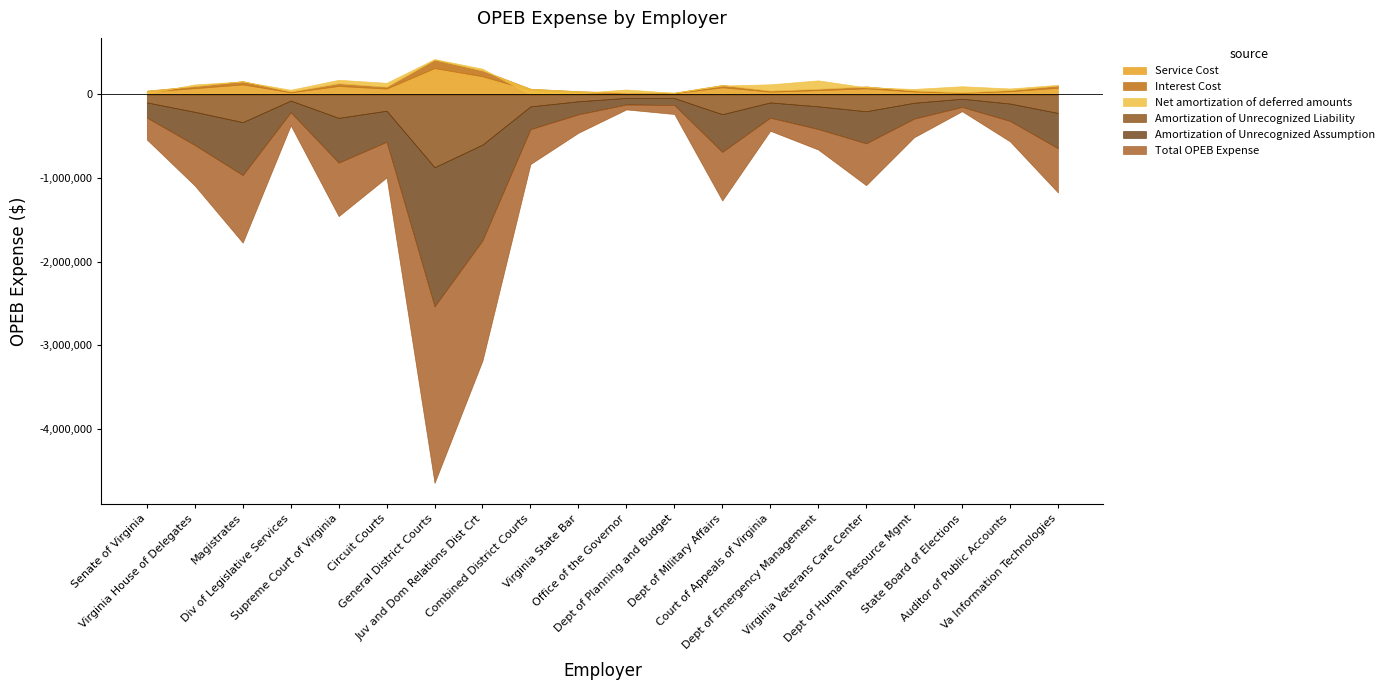

What is the label of the 1st point from the right?

Va Information Technologies